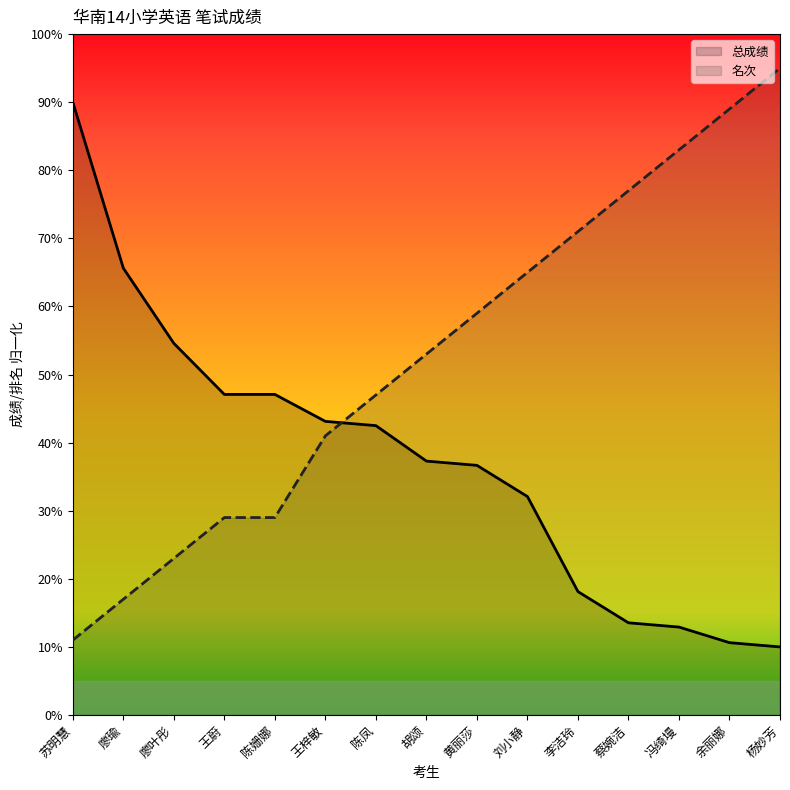

Which series has the largest range (max minus min)?

名次